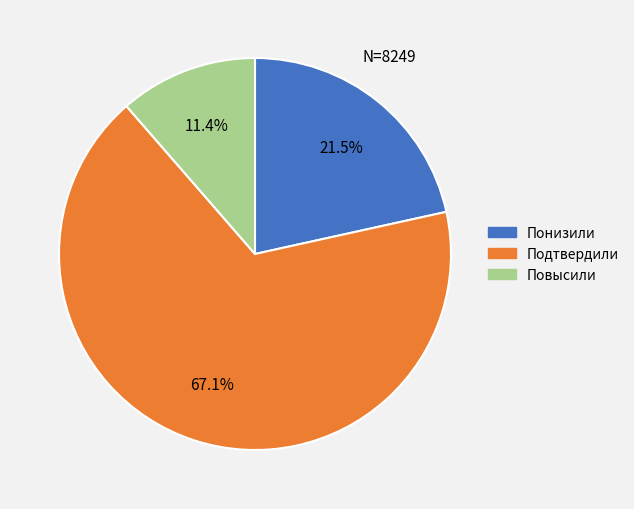

Is it true that Повысили is 11% of the pie?

True